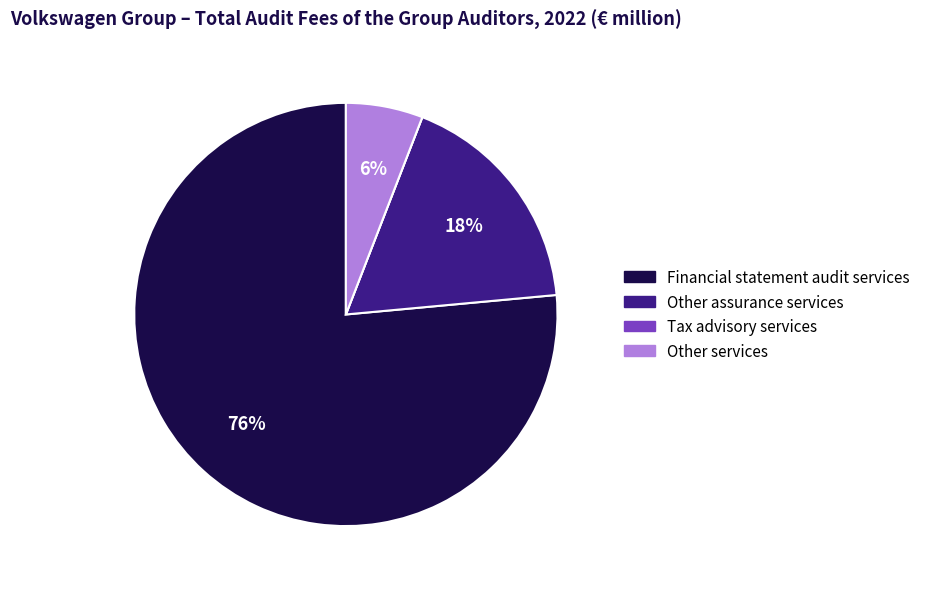

To the nearest percent, what percentage of the pie is Other services?

6%